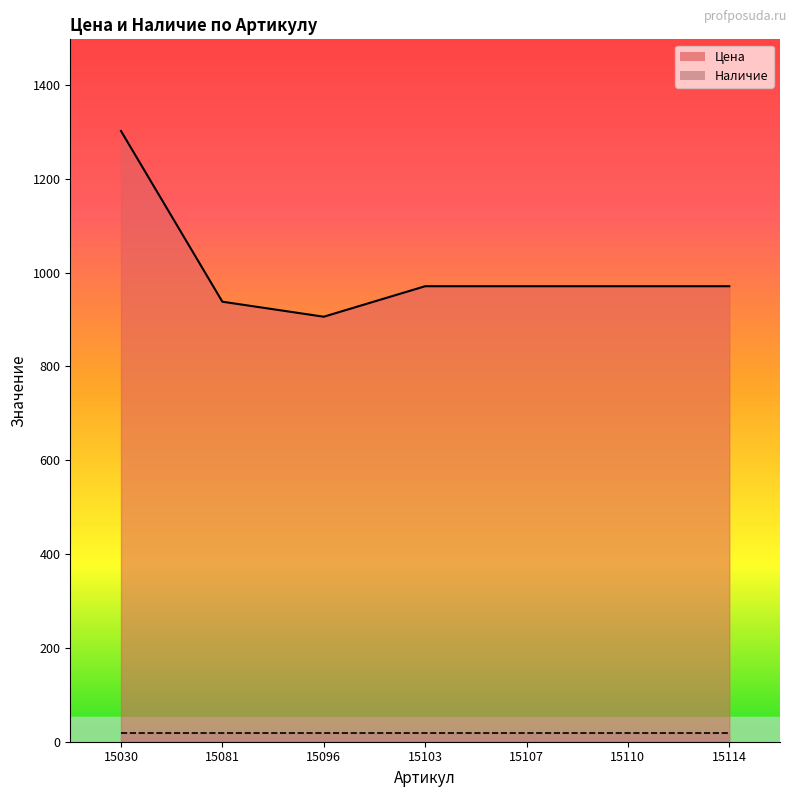

What is the value of the 2nd point from the left?

938